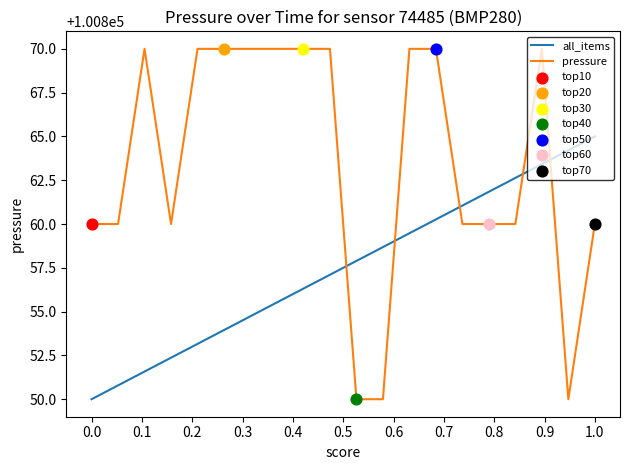

Which series has the largest total across all categories?

pressure